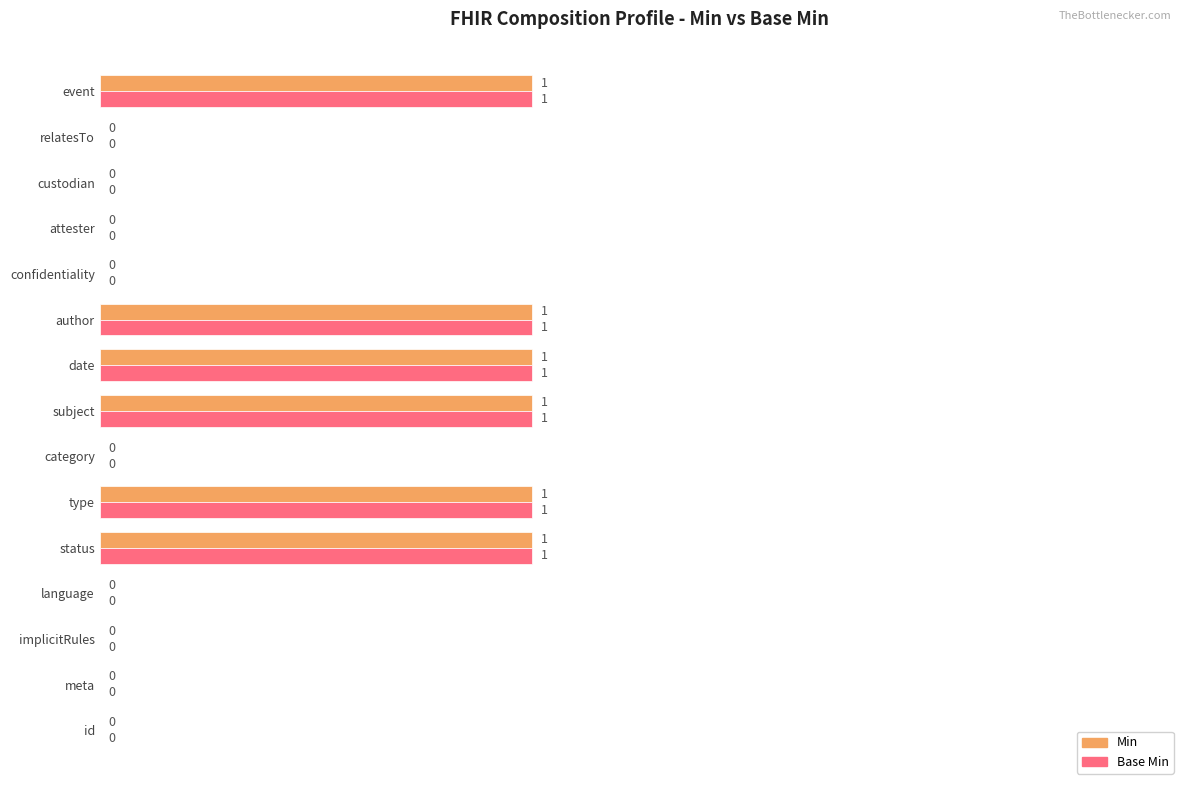

What is the maximum value shown in the chart?

1